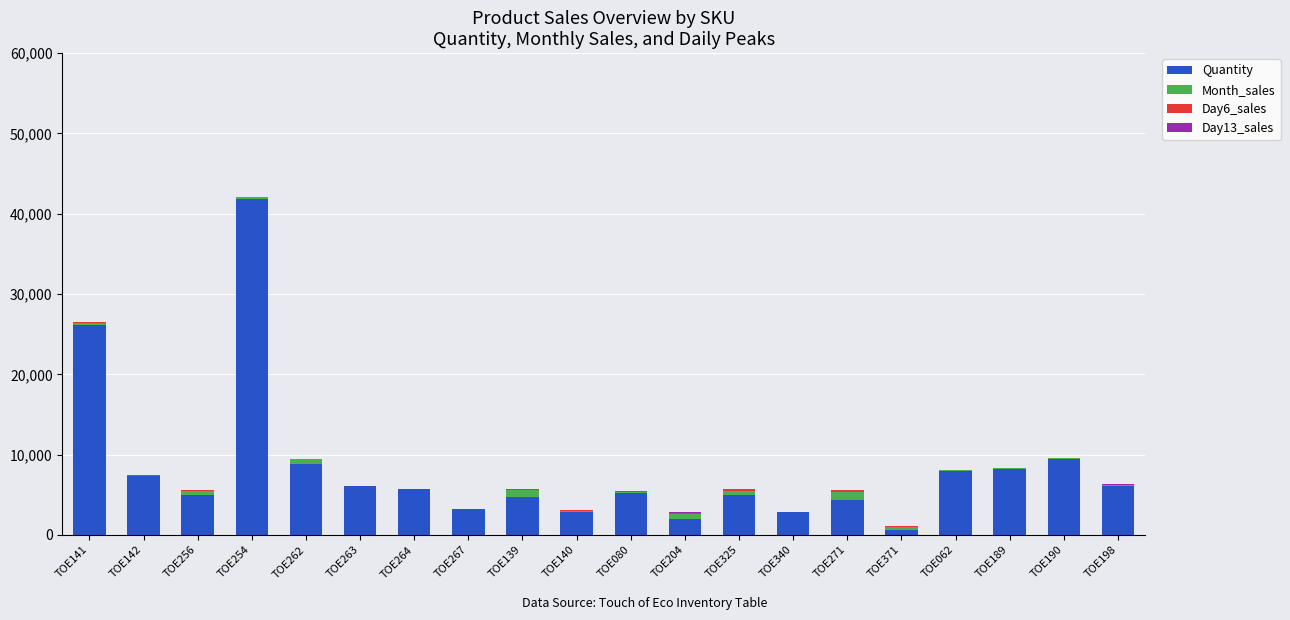

At which category is the sum across all series the highest?

TOE254